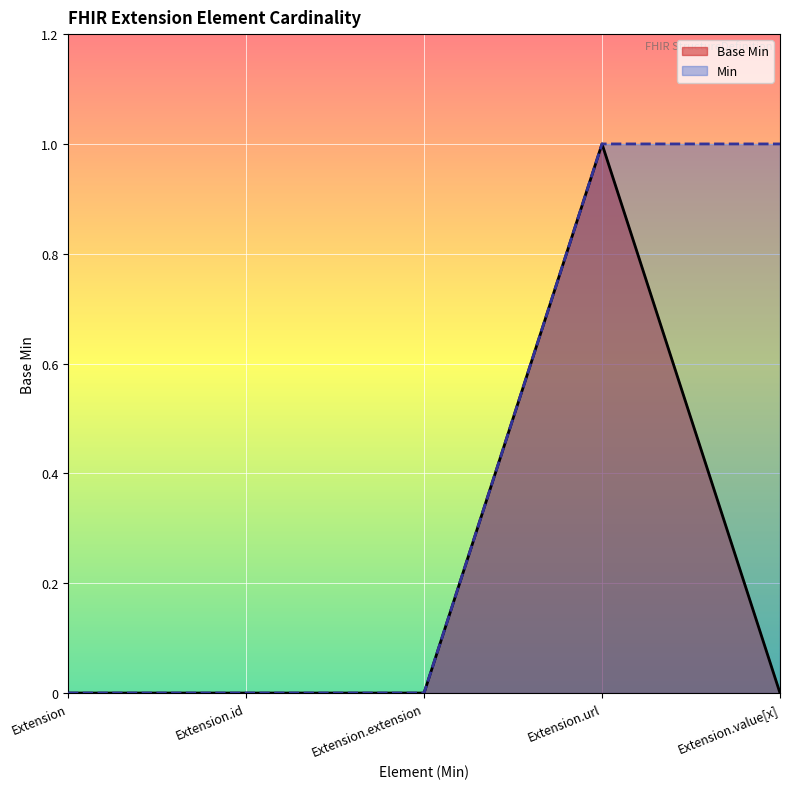

How many series are shown in this chart?

2